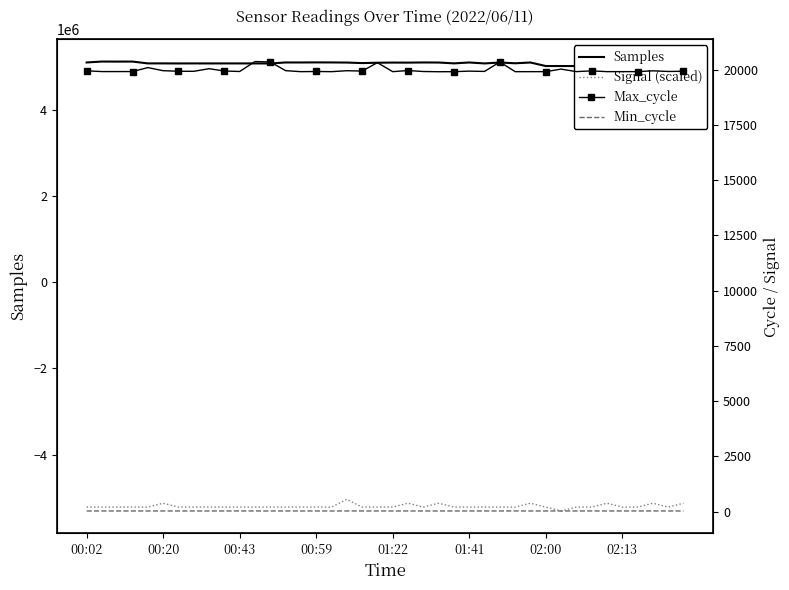

List the labels in order of Max_cycle value, smallest first.

23, 14, 16, 20, 24, 28, 29, 30, 34, 32, 35, 36, 00:20, 00:43, 00:59, 22, 10, 15, 38, 26, 02:13, 39, 02:00, 25, 18, 9, 33, 37, 00:02, 17, 01:41, 13, 21, 31, 8, 01:22, 19, 27, 12, 11